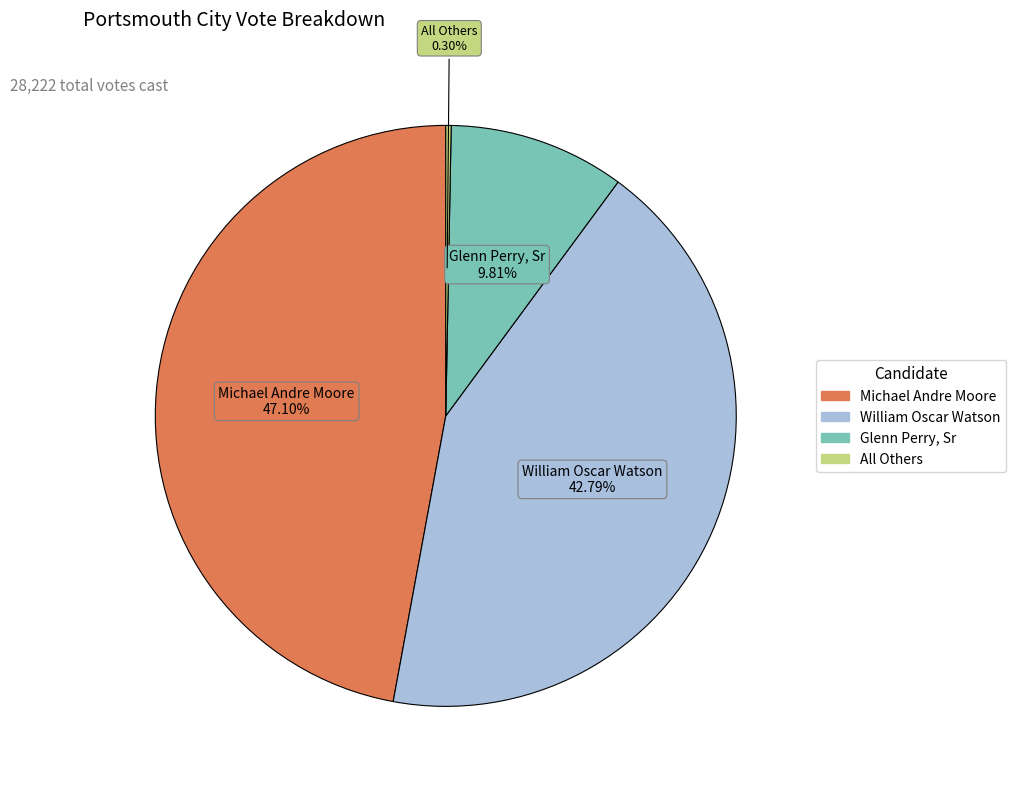

Rank the categories by value from highest to lowest.

Michael Andre Moore, William Oscar Watson, Glenn Perry, Sr, All Others